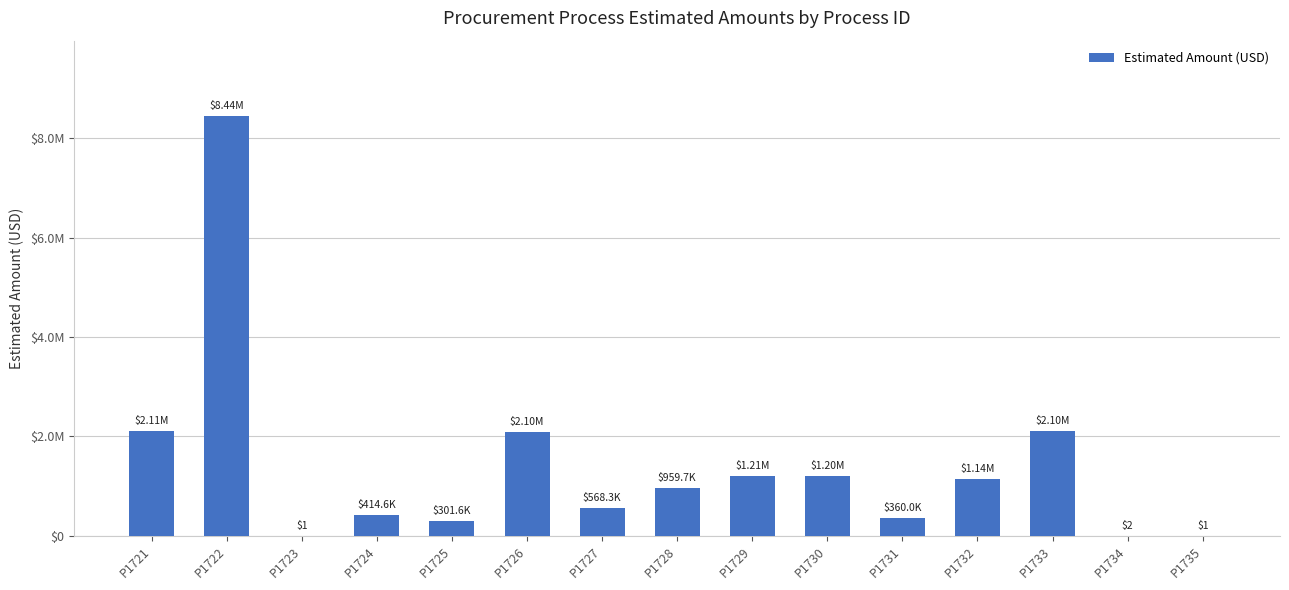

True or false: the data shows 2997581.2 at P1726.

False